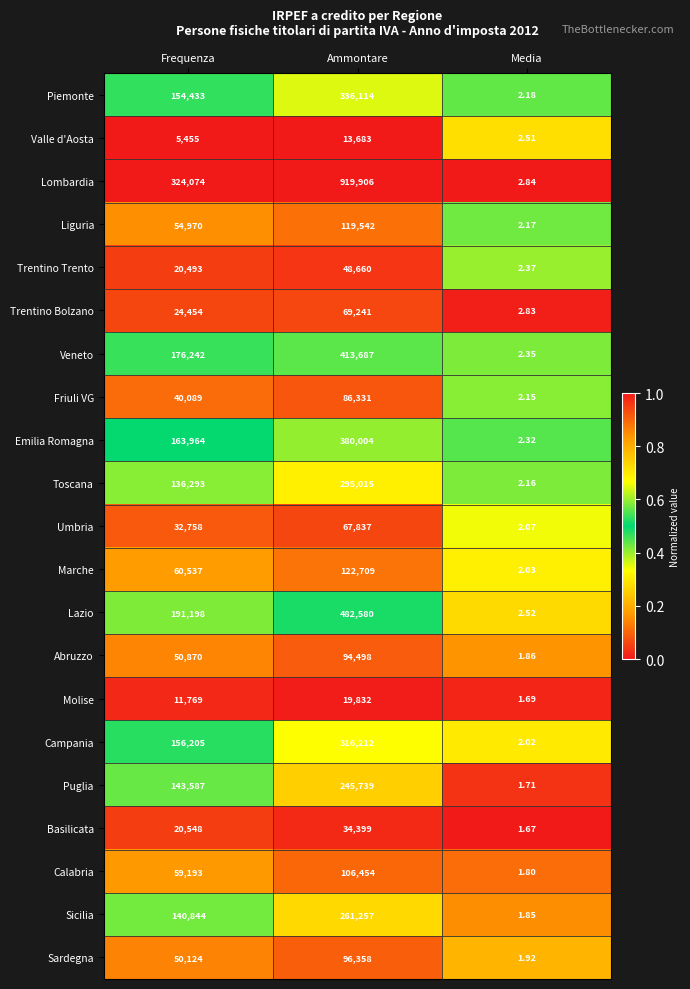

How many distinct data groups are displayed?

21